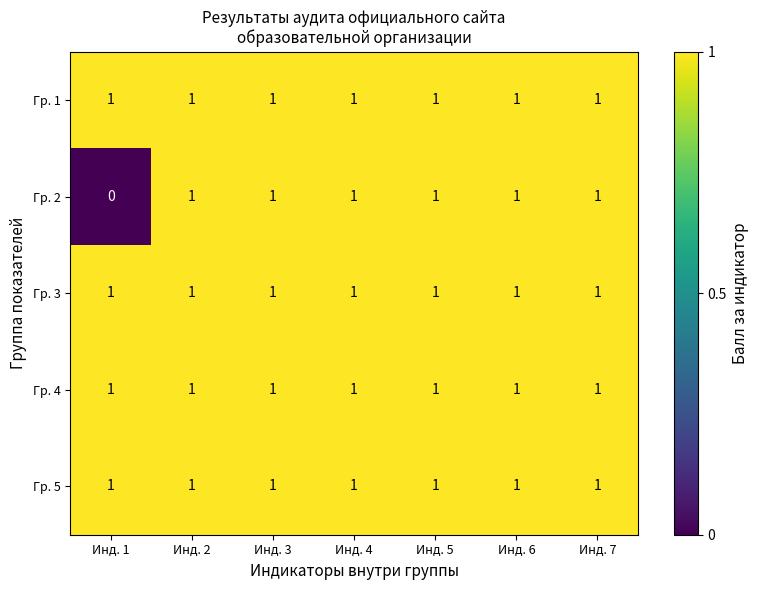

At how many categories does at least one series exceed 0?

7